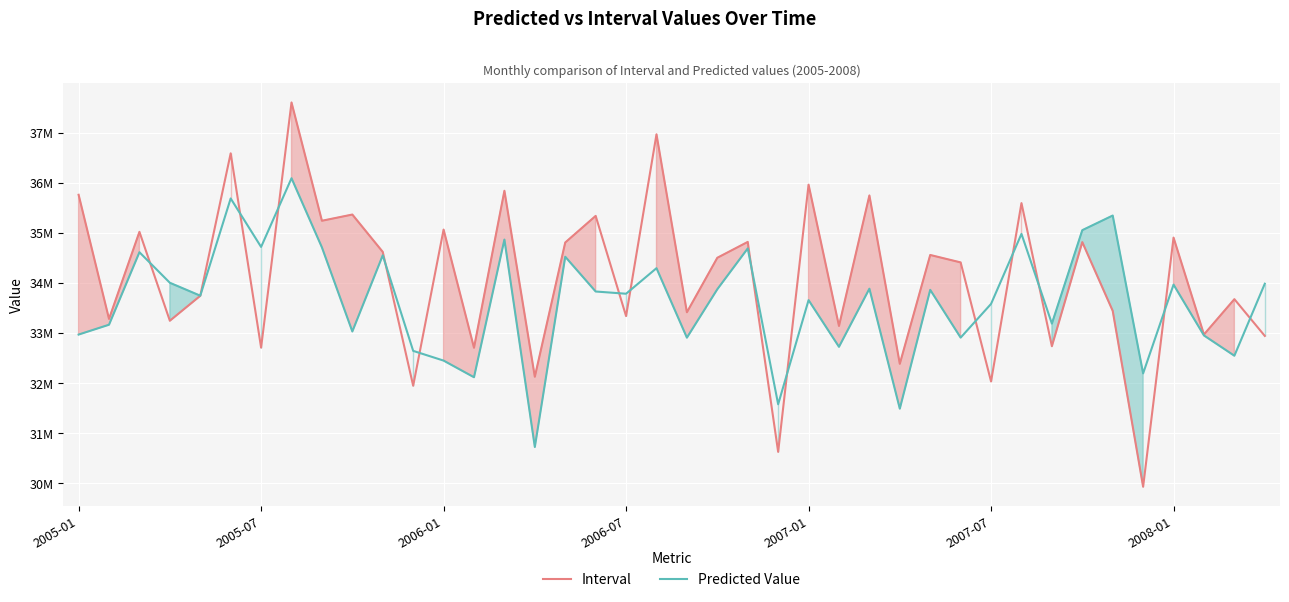

At which category is the sum across all series the highest?

7